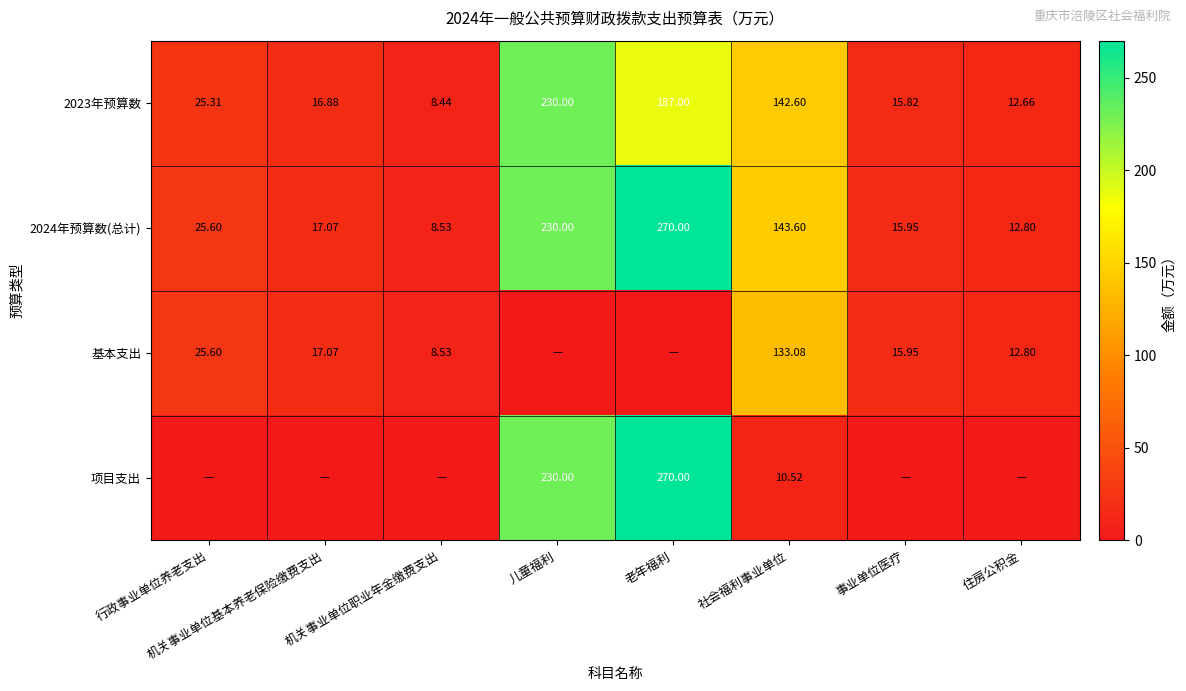

Is the value of 2023年预算数 at 行政事业单位养老支出 greater than the value of 项目支出 at 儿童福利?

No